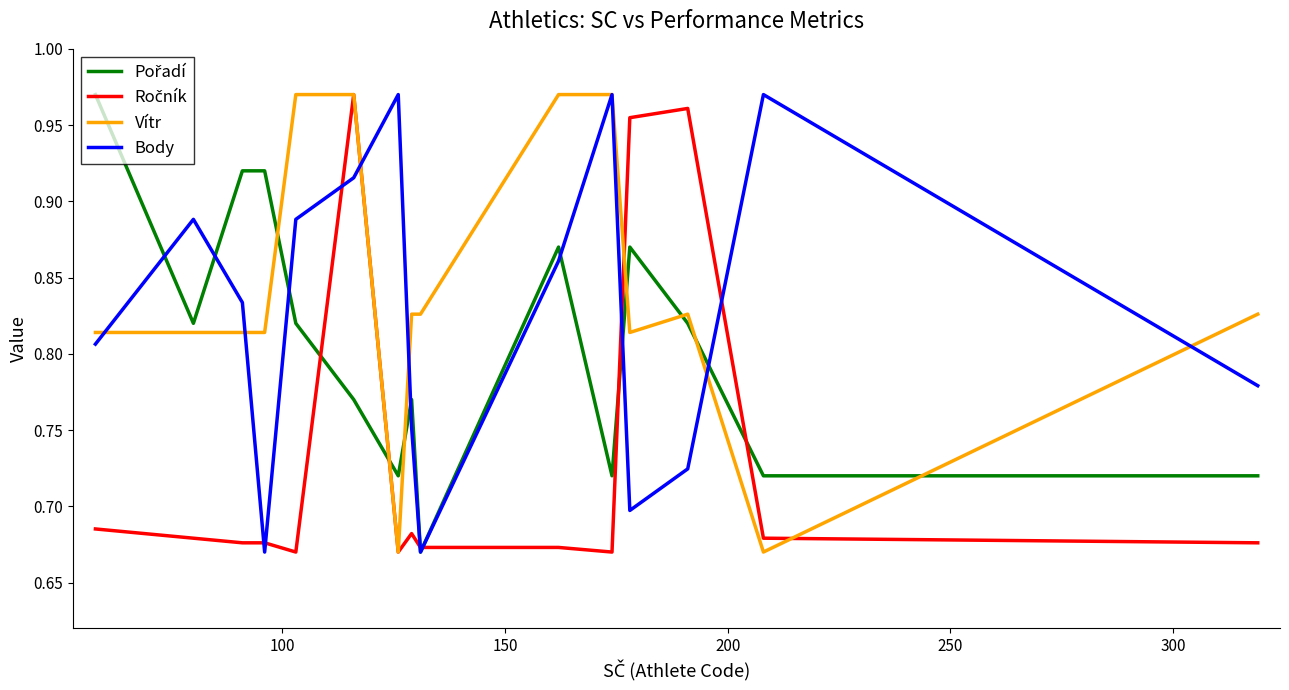

What is the sum of all Body values?

12.4